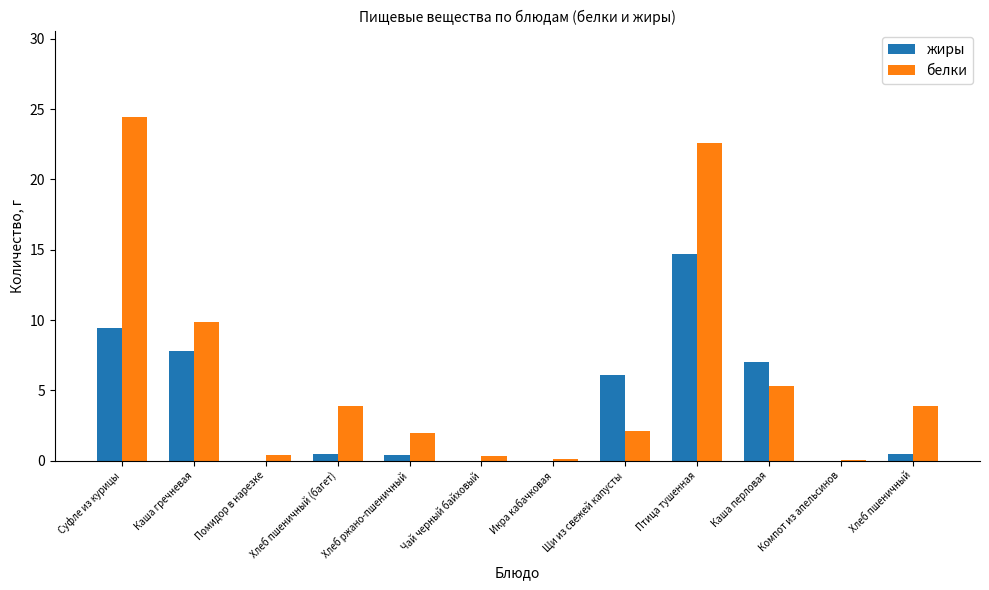

What is the maximum value for белки?

24.5